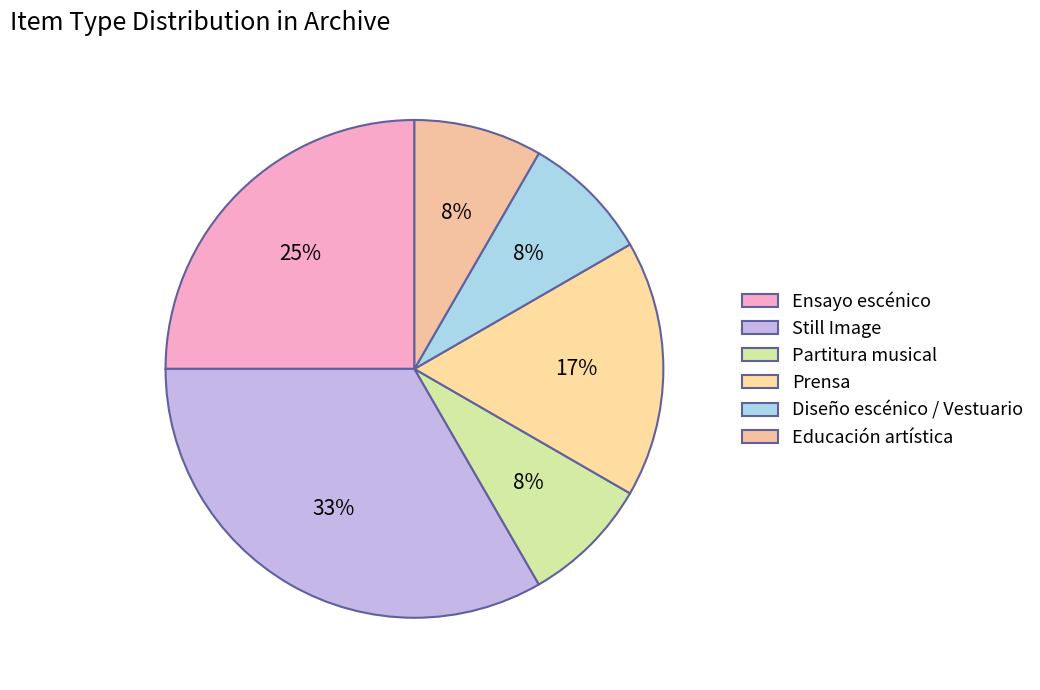

What is the change in value from Still Image to Educación artística?

-3